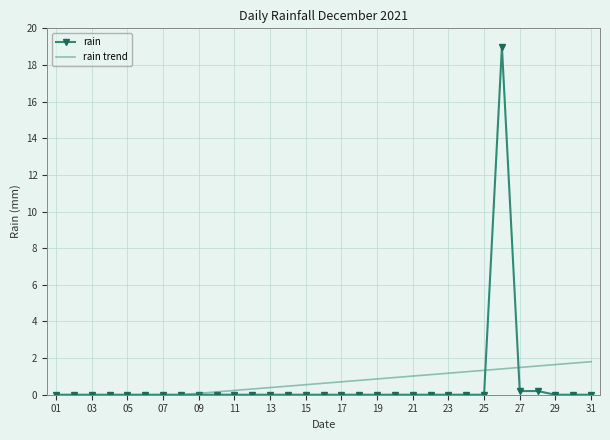

True or false: rain has a value of 0.0 at 21.

True